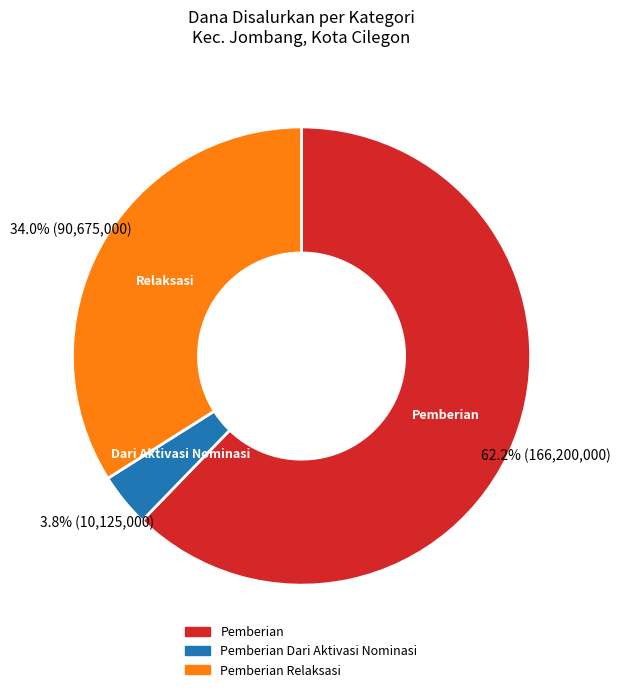

To the nearest percent, what is the average slice percentage?

33%